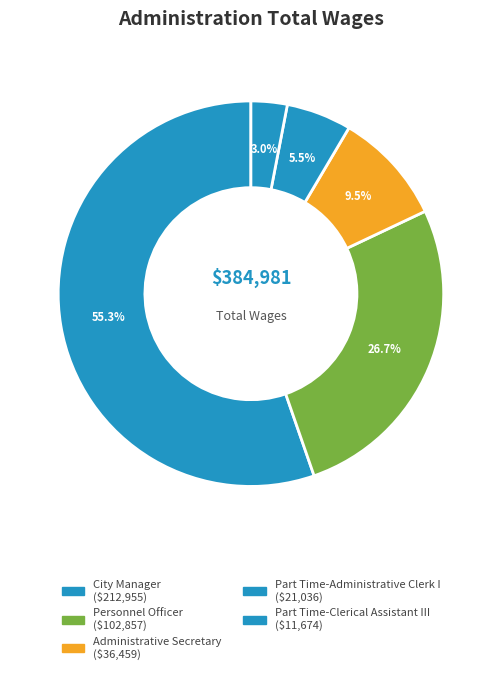

How many slices are in this pie chart?

5